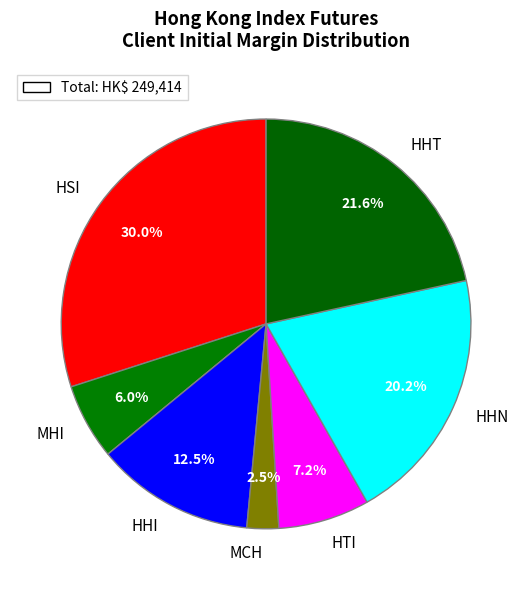

To the nearest percent, what is the combined percentage of HTI and HSI?

37%